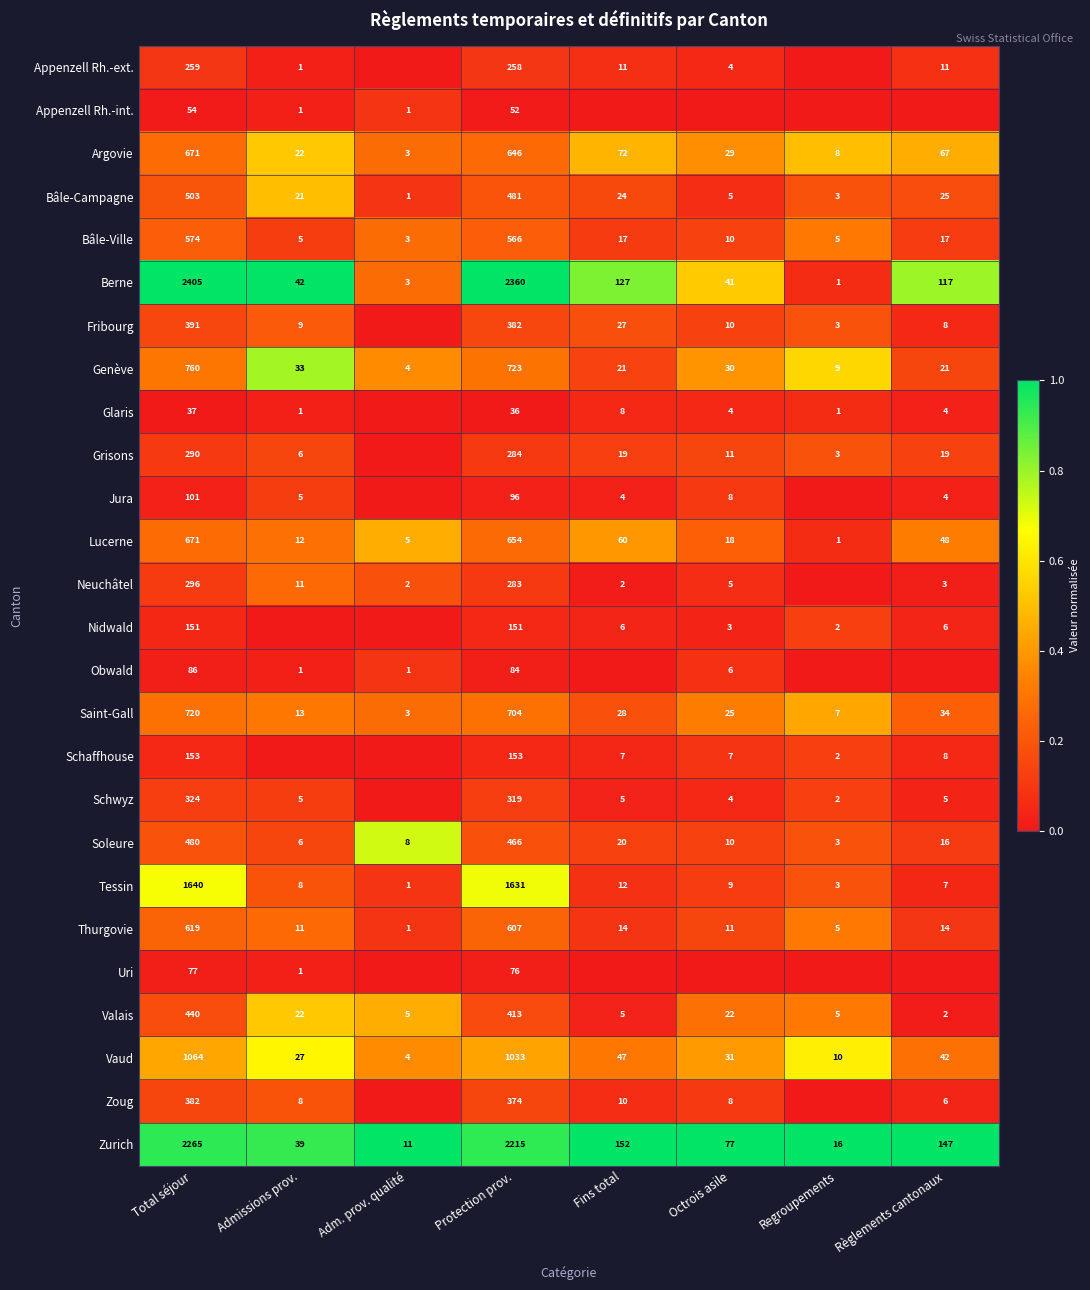

True or false: Bâle-Ville has a value of 0.2 at Octrois asile.

False